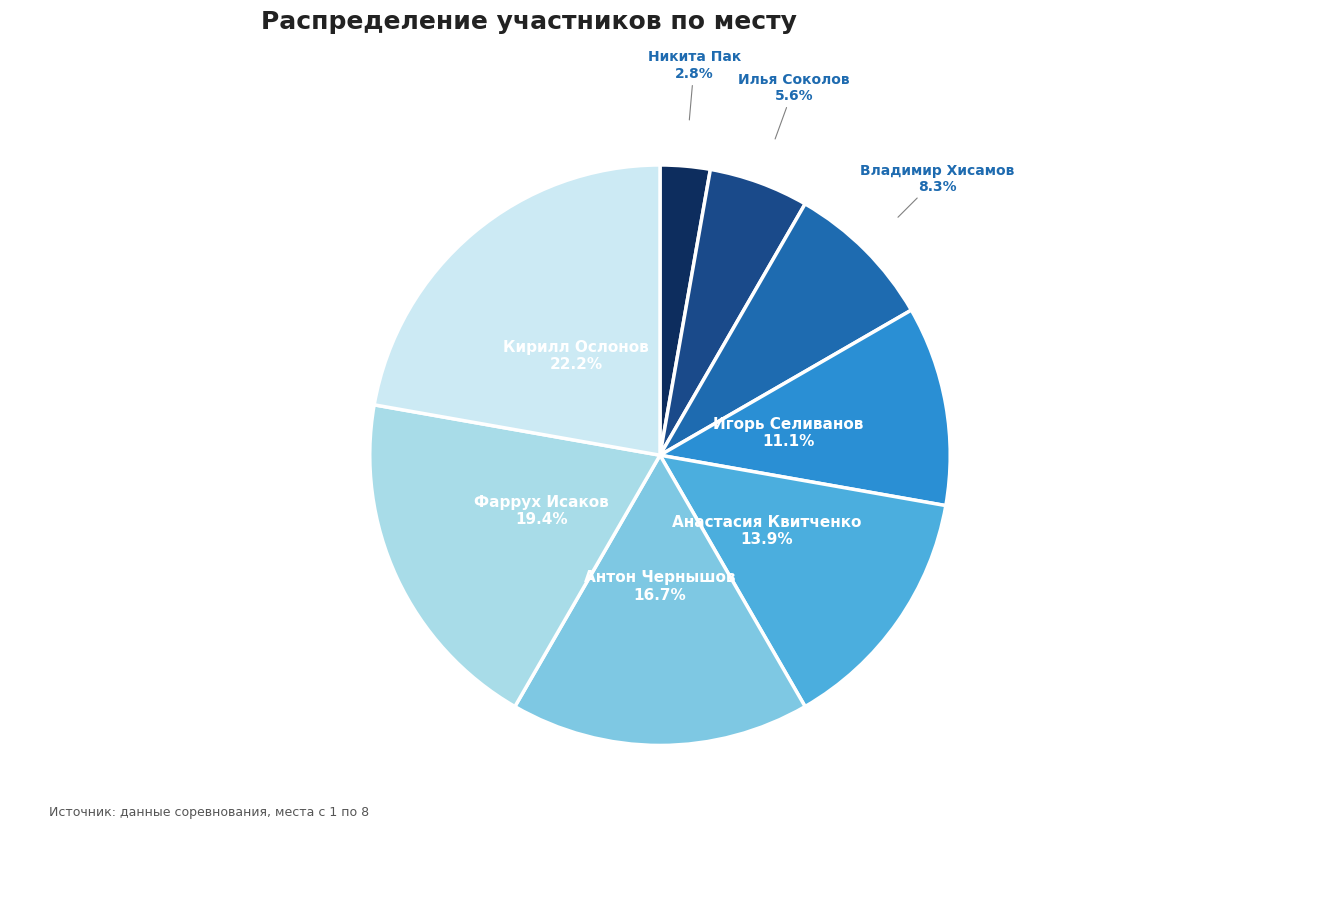

Is there a majority slice in this chart?

No